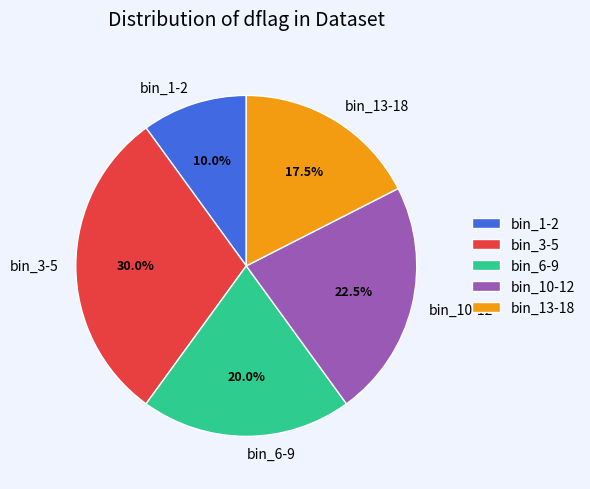

Count the number of slices in the pie.

5